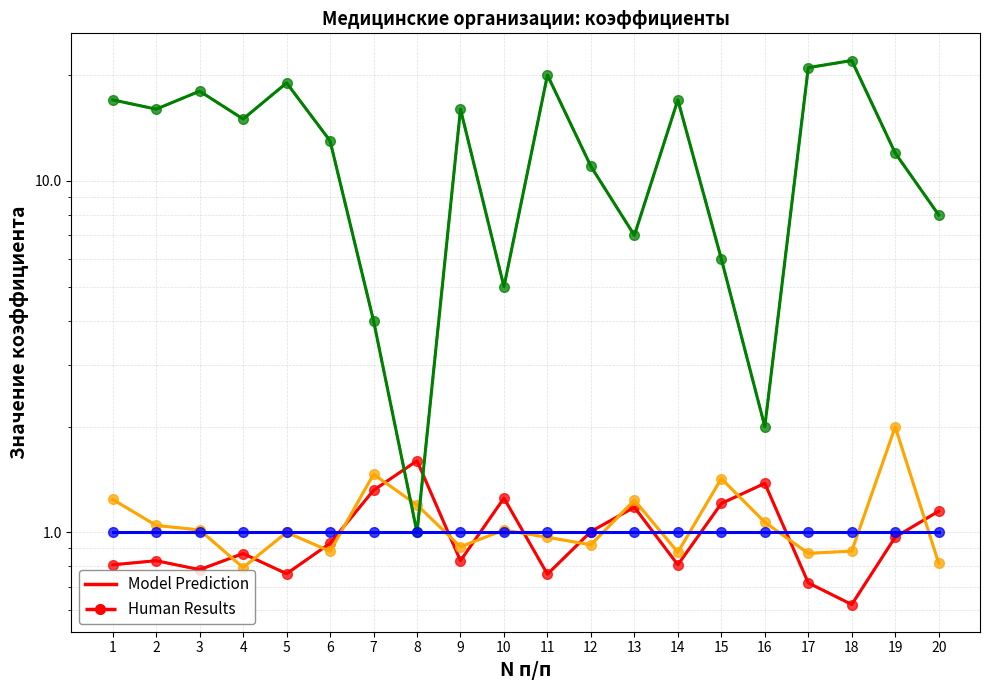

What is the value of the уровень point at the 8th from the left?

1.0